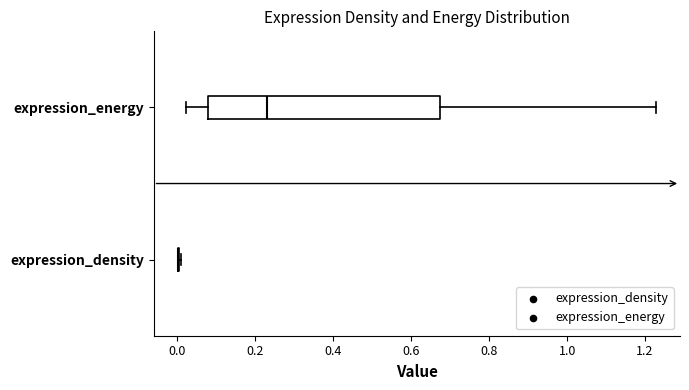

Comparing the boxes themselves (not the whiskers), which one is the widest?

expression_energy